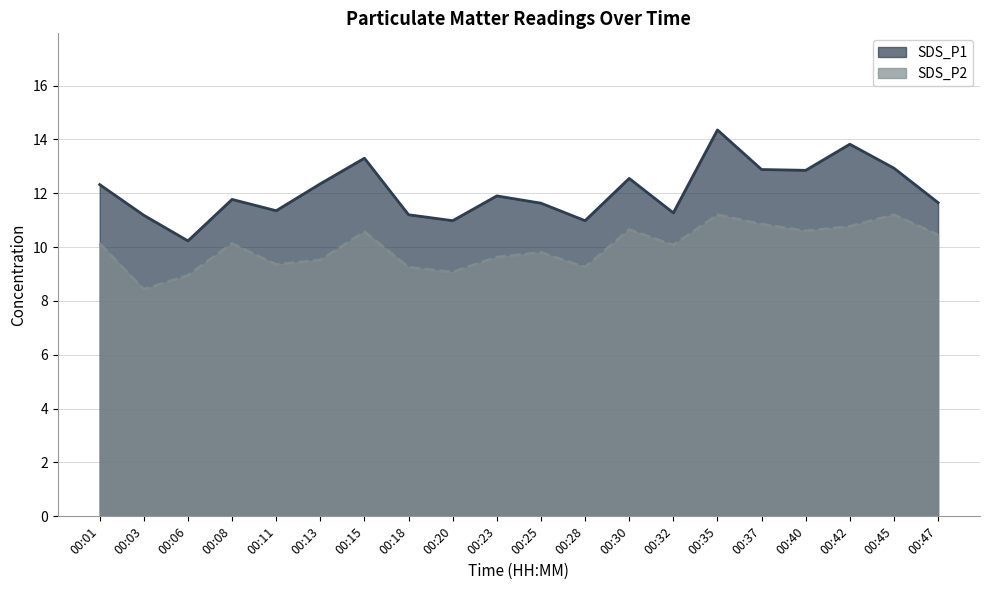

Reading left to right, list all the values displayed in this chart.

SDS_P1: 12.3	11.2	10.2	11.8	11.3	12.3	13.3	11.2	11.0	11.9	11.6	11.0	12.6	11.3	14.3	12.9	12.8	13.8	12.9	11.7
SDS_P2: 10.1	8.4	8.9	10.1	9.3	9.5	10.6	9.2	9.1	9.6	9.8	9.2	10.7	10.1	11.2	10.8	10.6	10.8	11.2	10.4